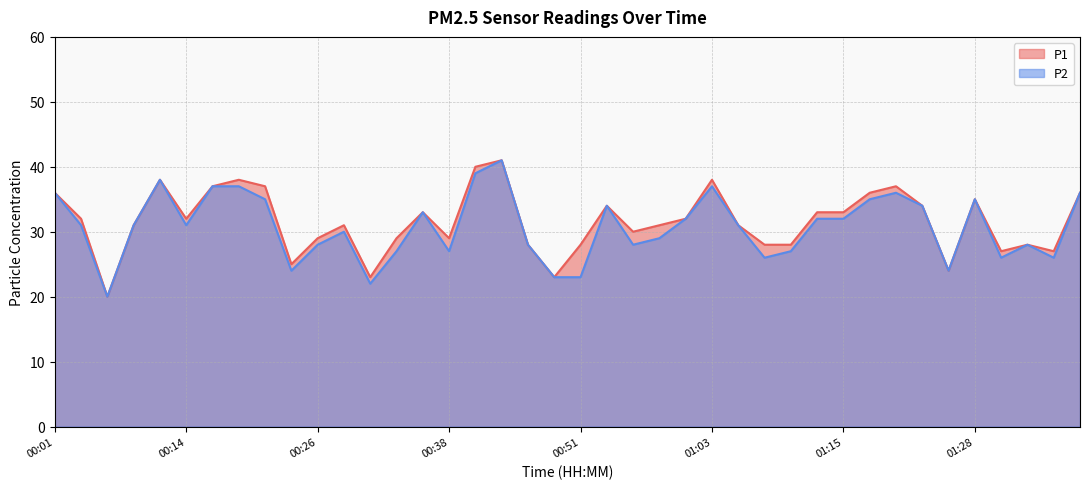

How many distinct data groups are displayed?

2